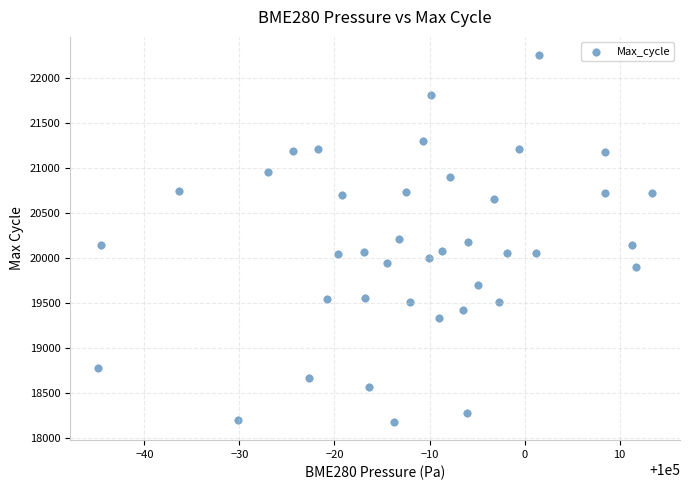

What is the range of Y values (max minus min)?

4075